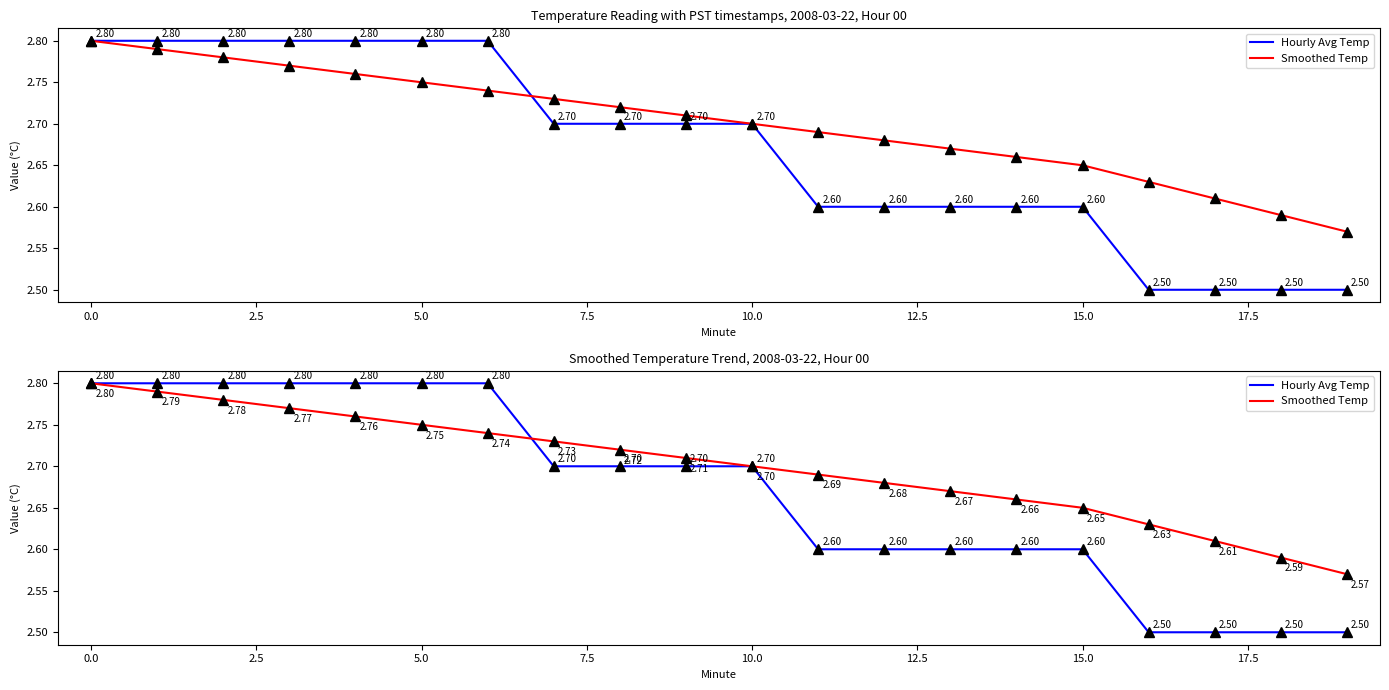

What is the highest value of the Smoothed Temp series?

2.8